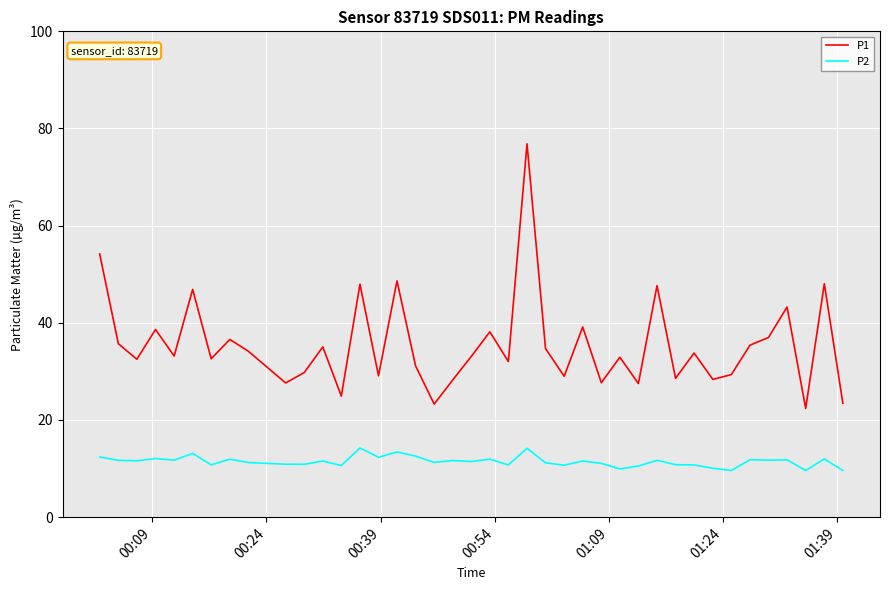

Which series has the largest total across all categories?

P1